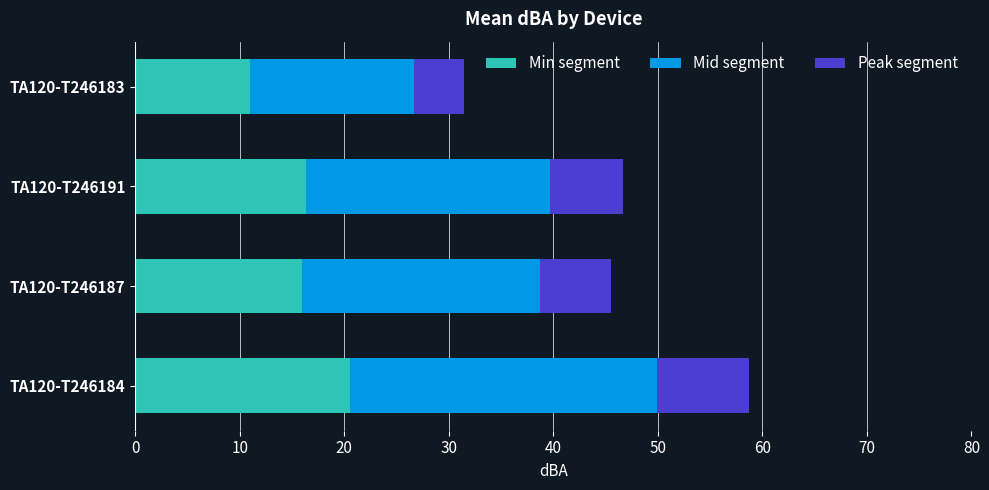

What is the total value across all series at TA120-T246191?

46.7